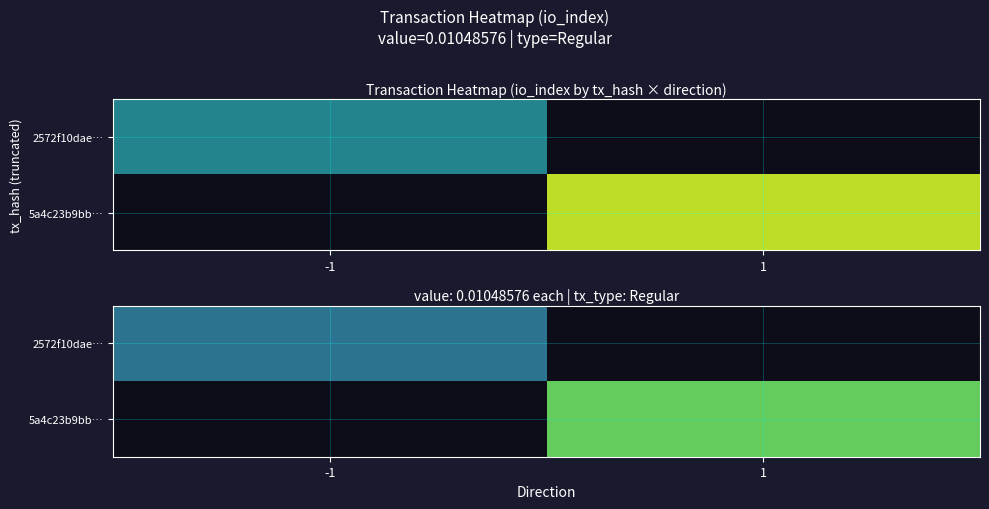

At which label does 5a4c23b9bb… first exceed 15?

1